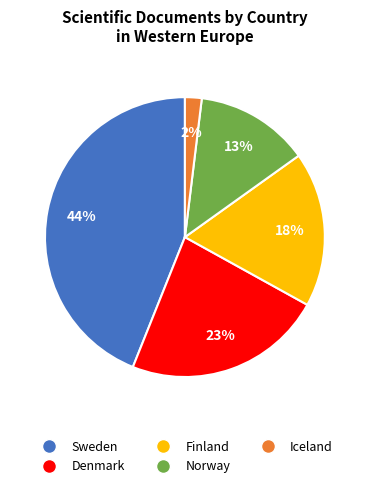

To the nearest percent, what is the difference between the Iceland and Norway slice percentages?

11%